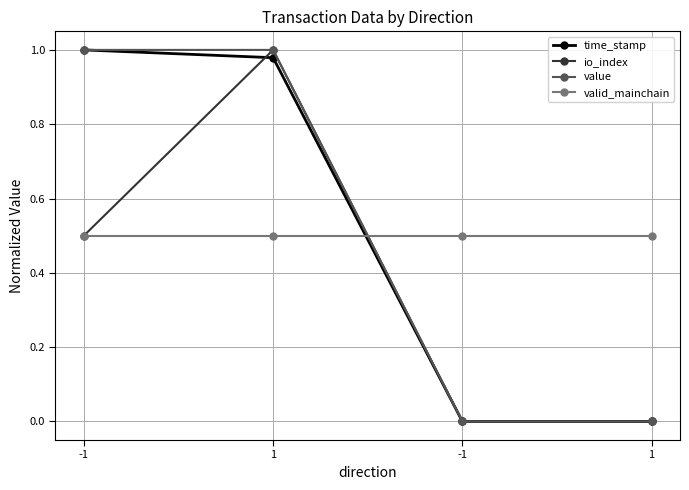

Is the value of io_index at -1 greater than the value of time_stamp at 1?

No